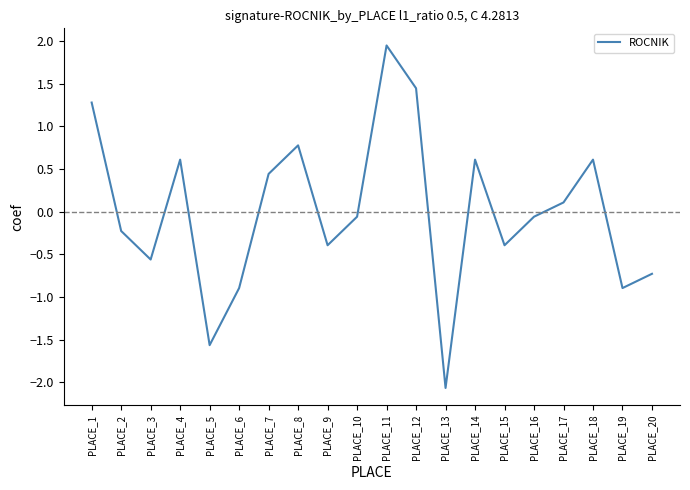

What is the difference between the maximum and minimum values?

4.0